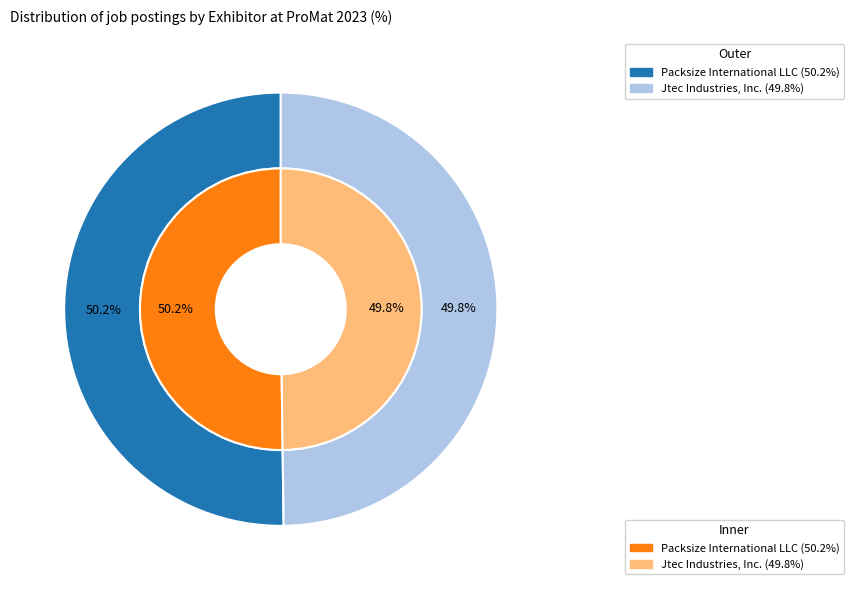

Approximately how many times larger is the value at Packsize International LLC compared to Jtec Industries, Inc.?

1.0